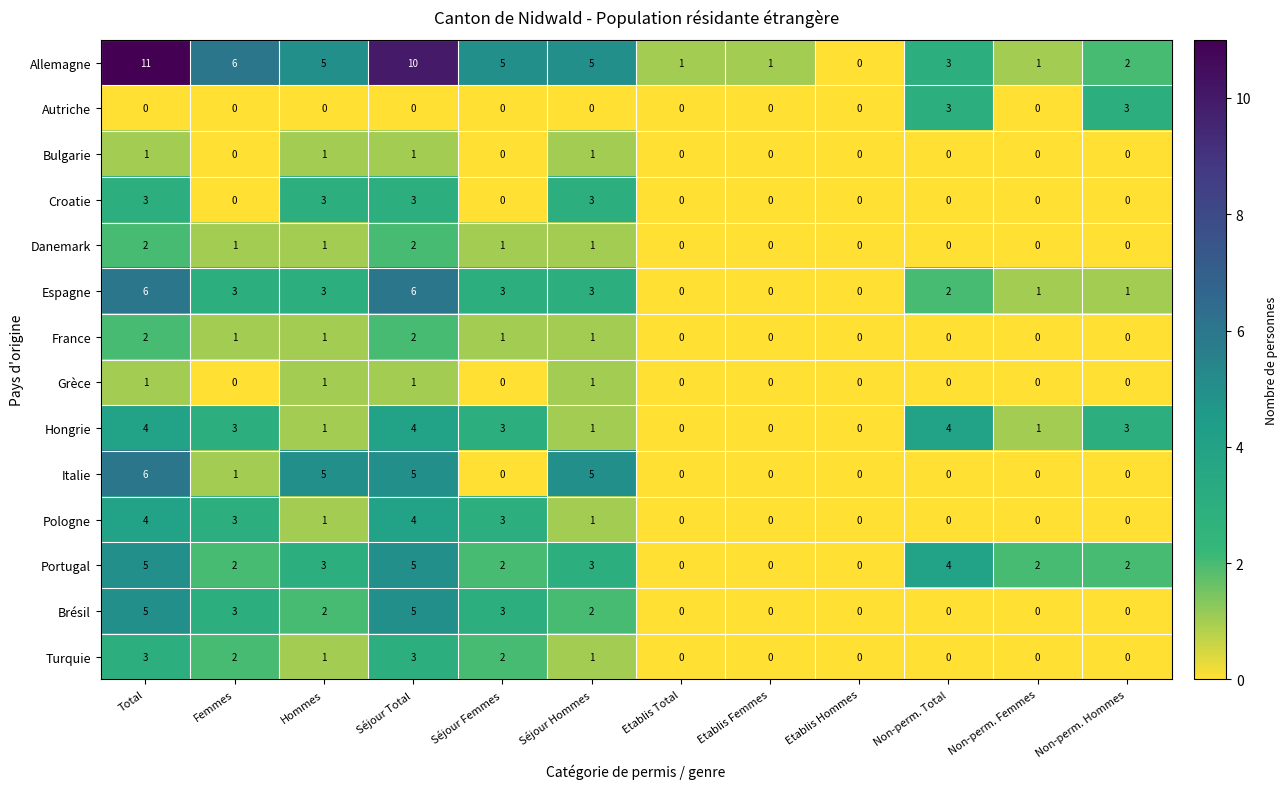

How many Croatie values are between 0 and 3?

12